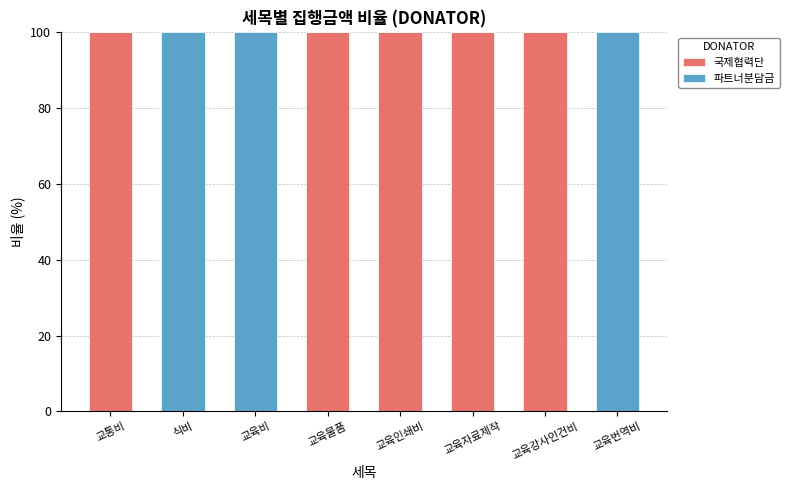

Reading left to right, list the values for the 국제협력단 series.

교통비=100	식비=0	교육비=0	교육물품=100	교육인쇄비=100	교육자료제작=100	교육강사인건비=100	교육번역비=0